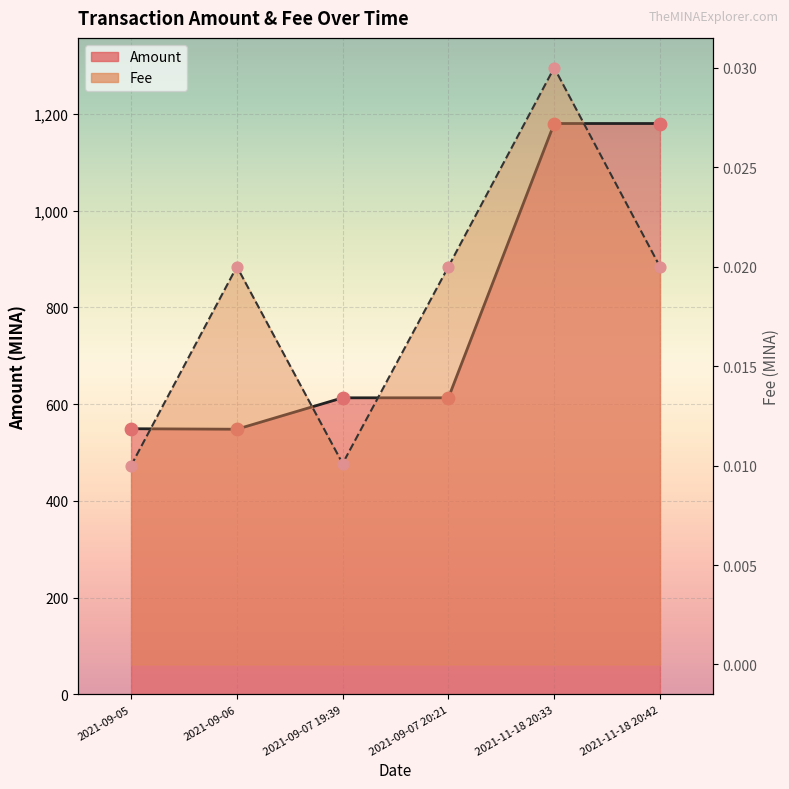

Is the value of Amount at 2021-09-05 greater than the value of Fee at 2021-09-07 20:21?

Yes